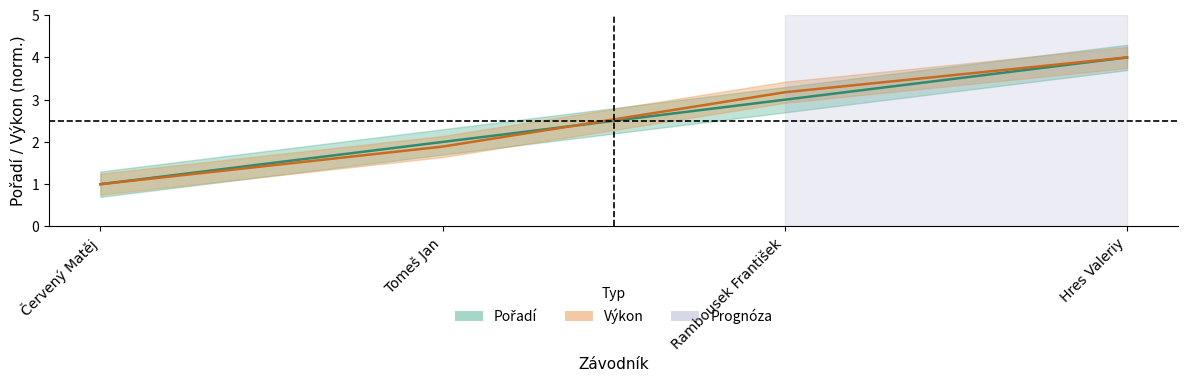

Where do Pořadí and Výkon first cross each other?

Tomeš Jan and Rambousek František